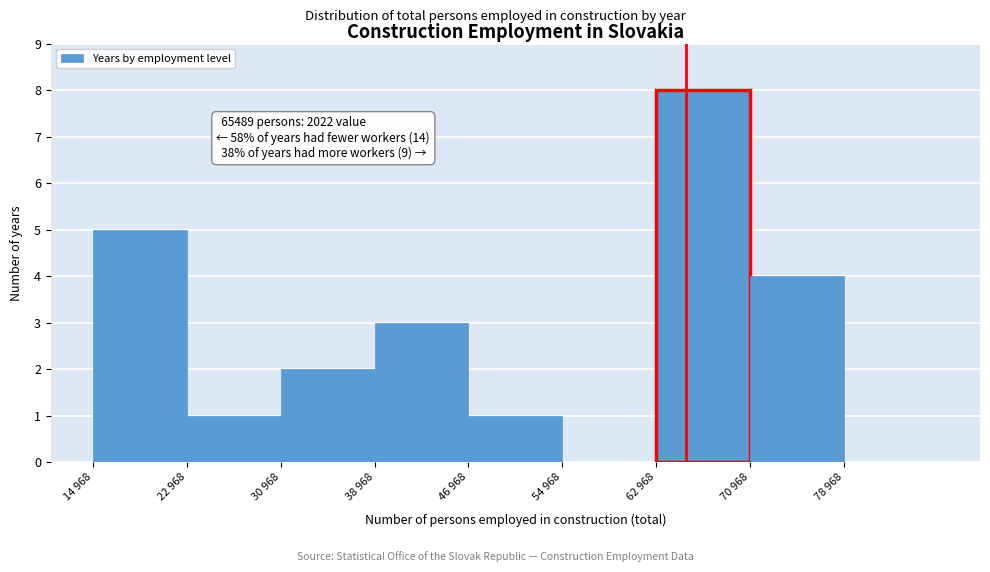

Reading right to left, transcribe all the data shown in this chart.

78 968=0	70 968=4	62 968=8	54 968=0	46 968=1	38 968=3	30 968=2	22 968=1	14 968=5